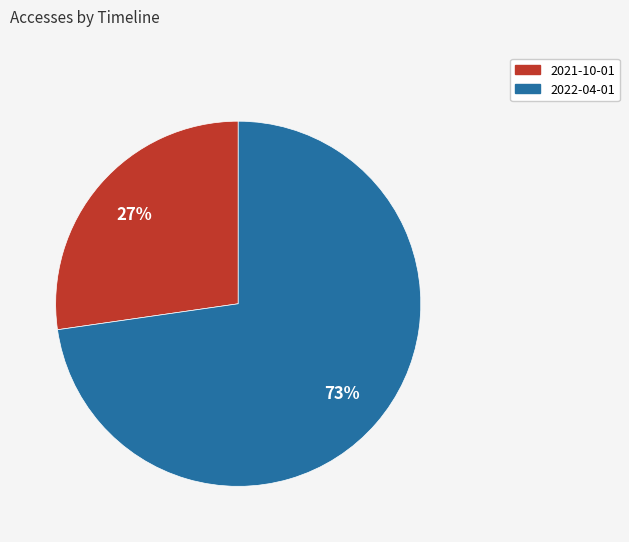

Is the sum of 2022-04-01 and 2021-10-01 greater than half?

Yes